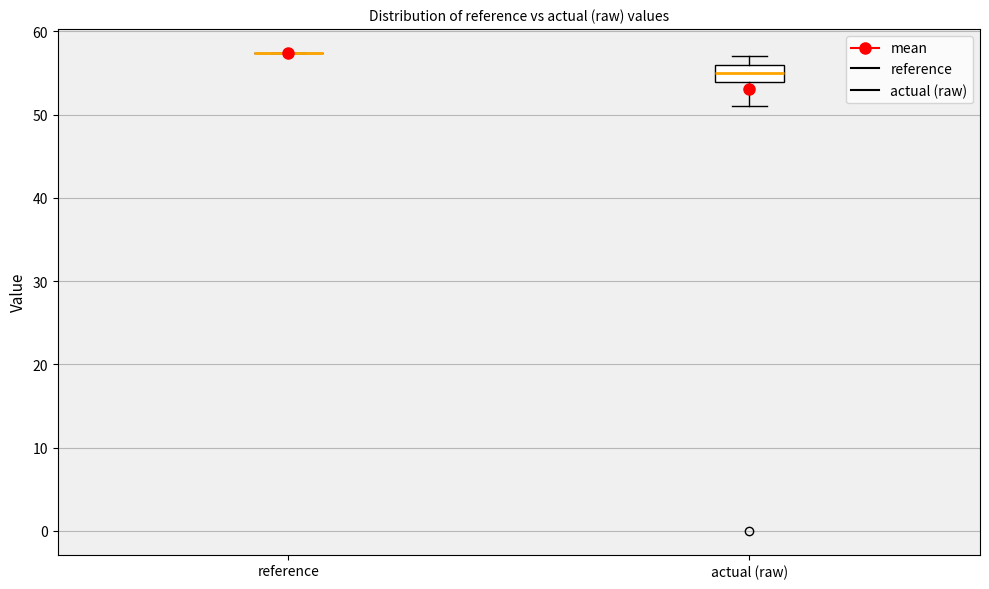

Reading left to right, transcribe this box plot: for each box, give where its median line is, the range the box spans, and where its two whiskers end, as read against the y-axis. The values are not printed on the chart, so give them approximately, as read against the axis.

reference: box collapsed to a line at 57, whiskers 57 to 57
actual (raw): median 55, box 54 to 56, whiskers 51 to 57